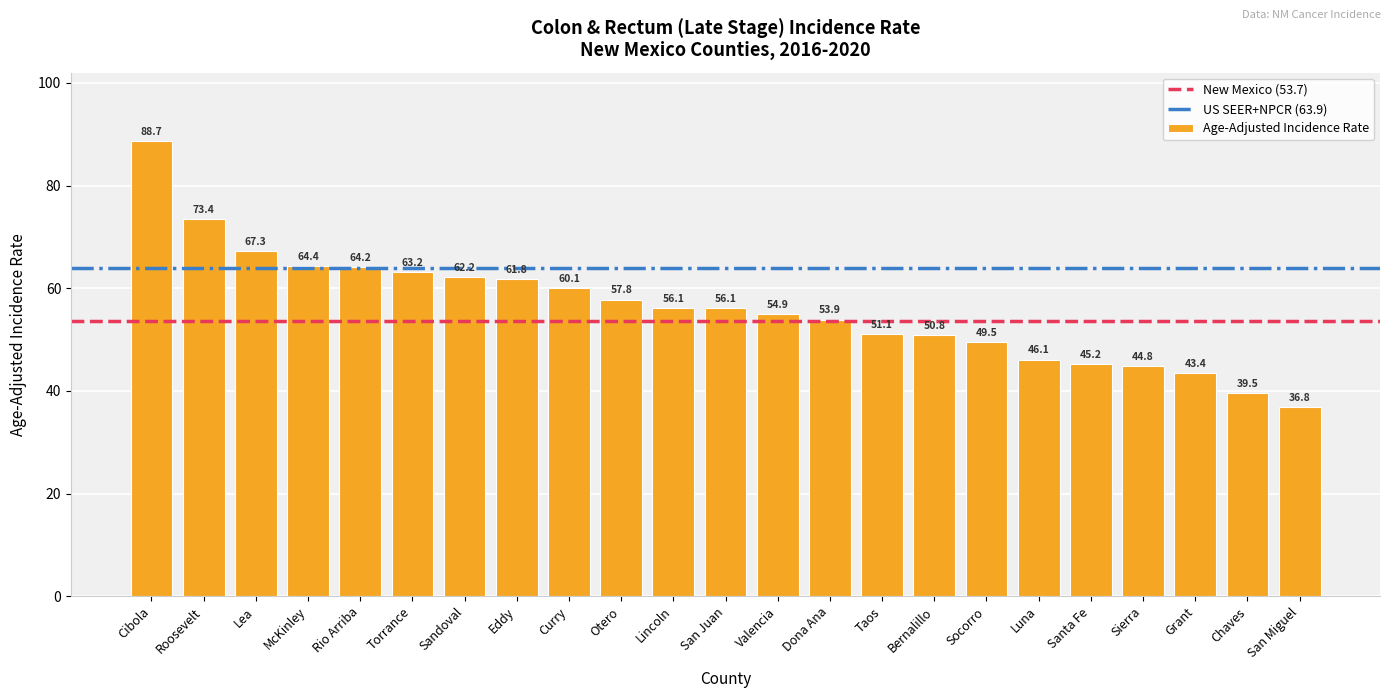

How many bars are there in total?

23